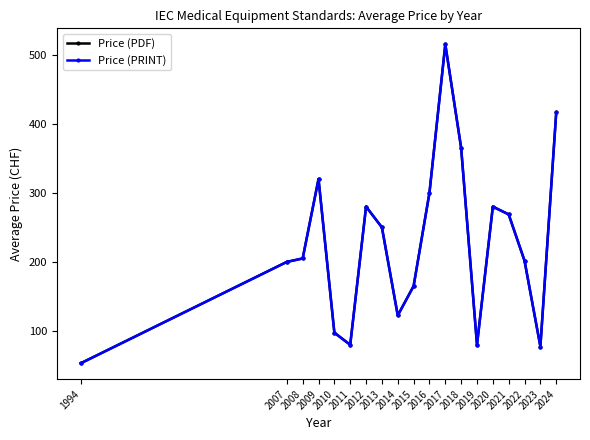

Does the chart have visible grid lines?

No